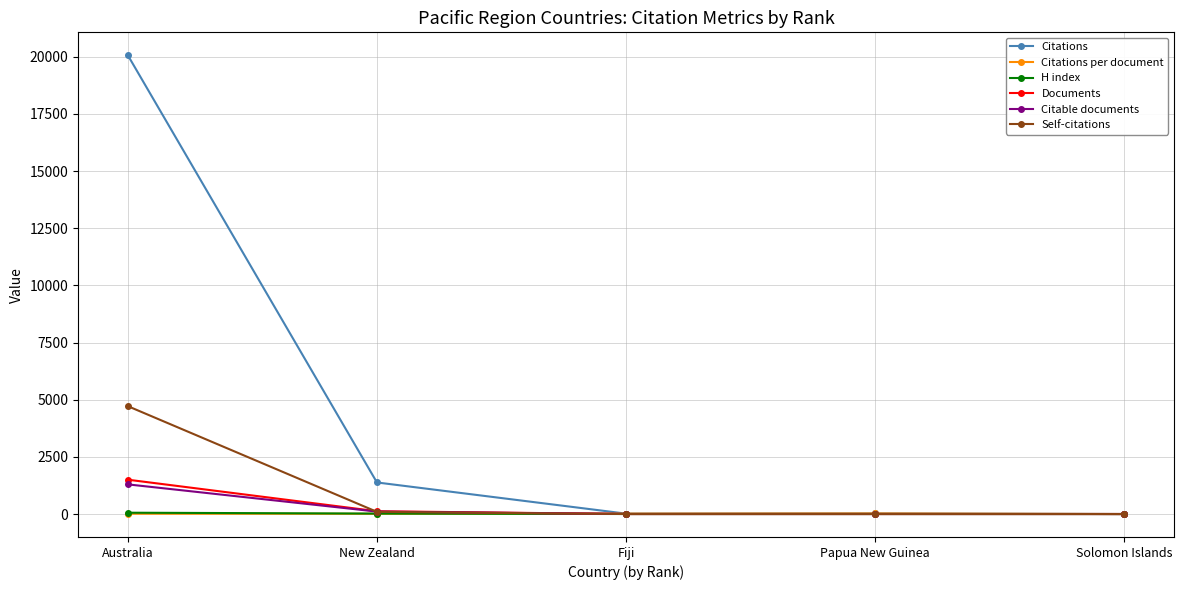

What are all the series names shown in the legend?

Citations, Citations per document, H index, Documents, Citable documents, Self-citations